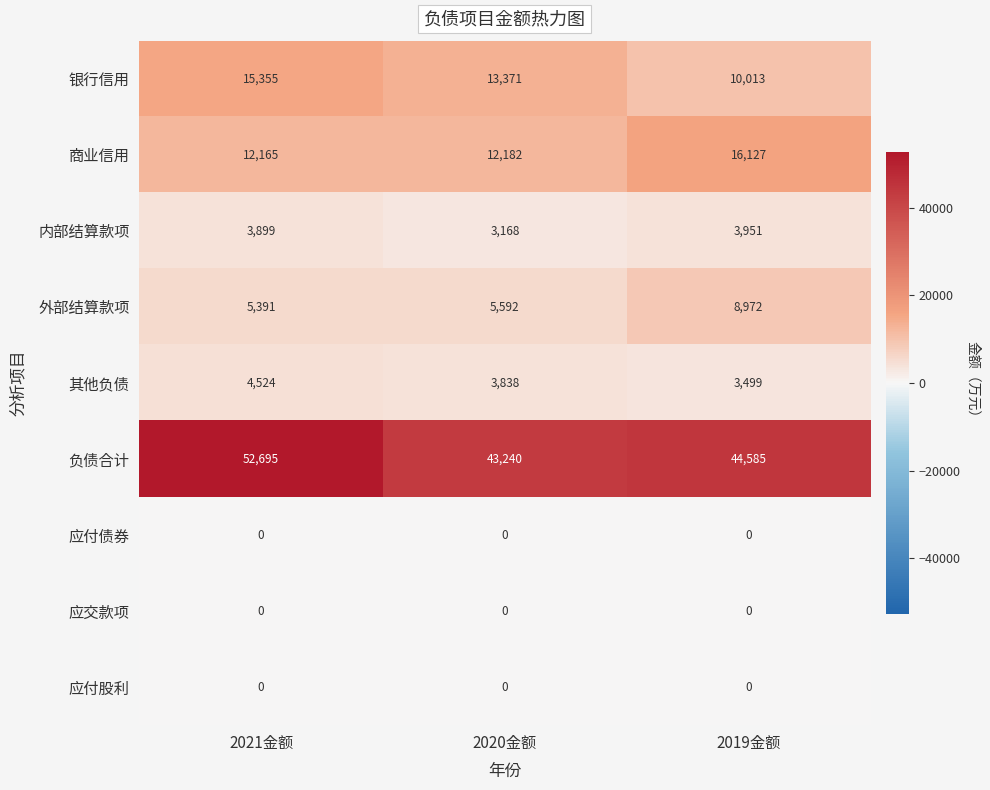

List the labels in order of 外部结算款项 value, smallest first.

2021金额, 2020金额, 2019金额